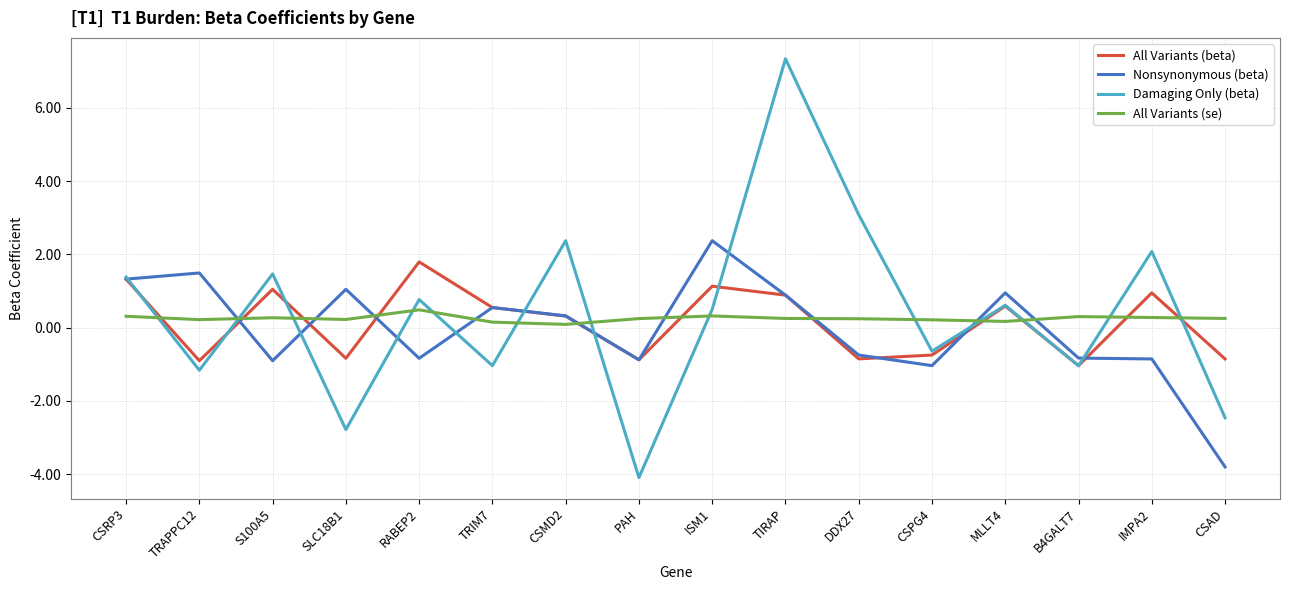

What is the approximate value of Damaging Only (beta) at S100A5?

1.5